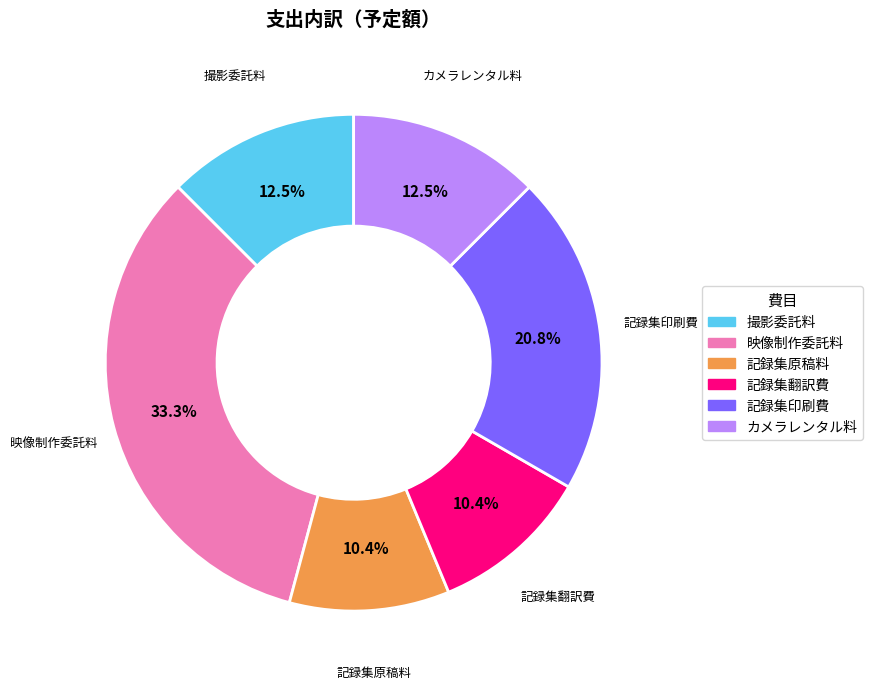

What is the total percentage of 記録集原稿料 and 撮影委託料?

22.9%